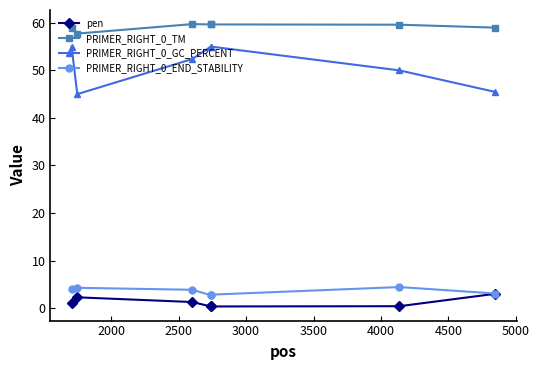

What is the greatest value displayed?

59.7